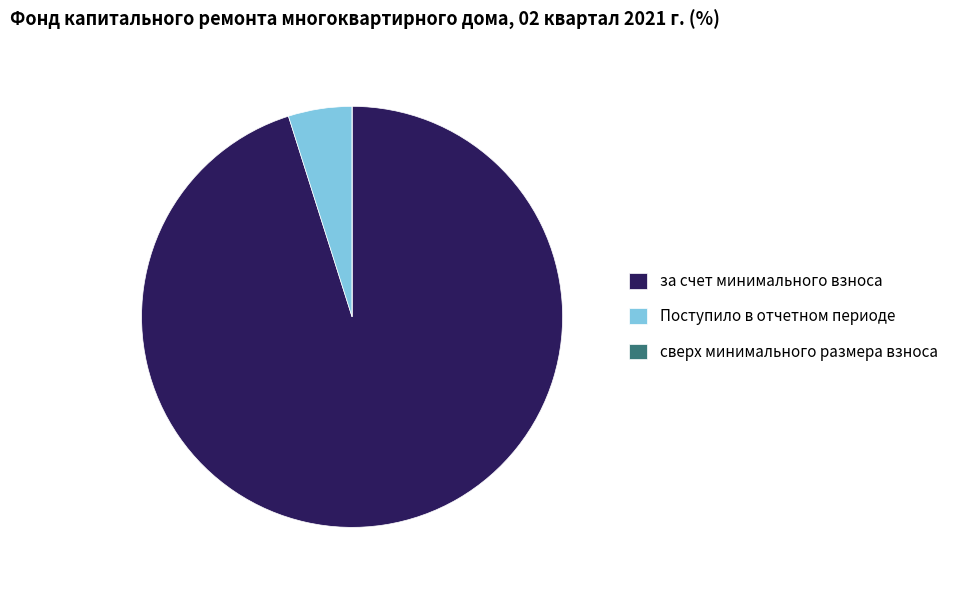

The за счет минимального взноса slice represents 95% of the pie. True or false?

True